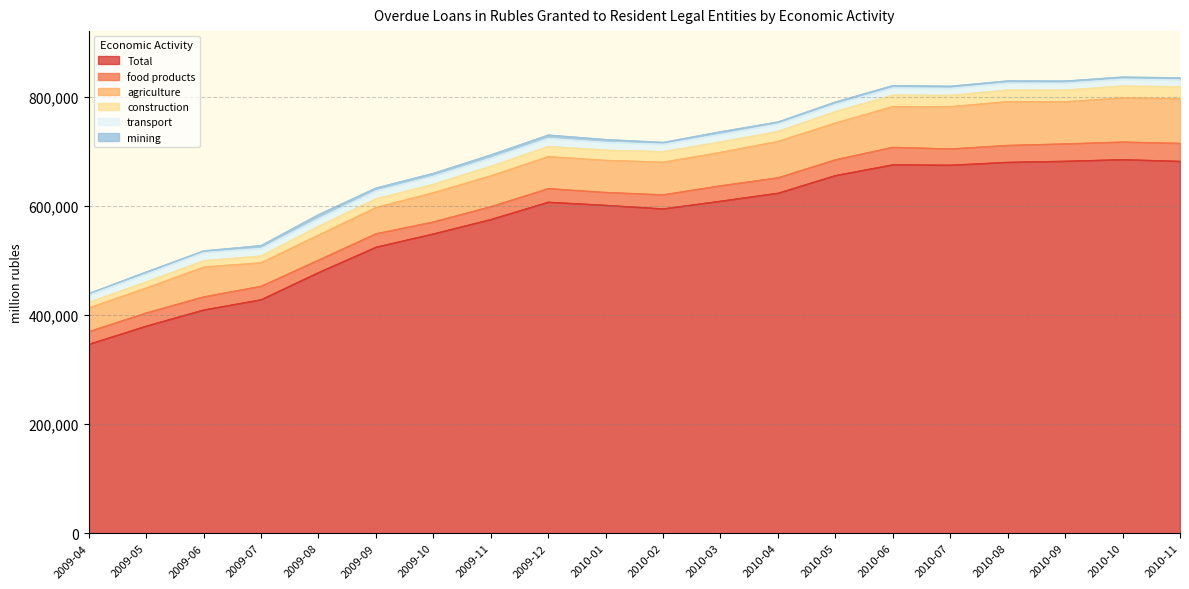

Does the chart display data point markers on the line(s)?

No